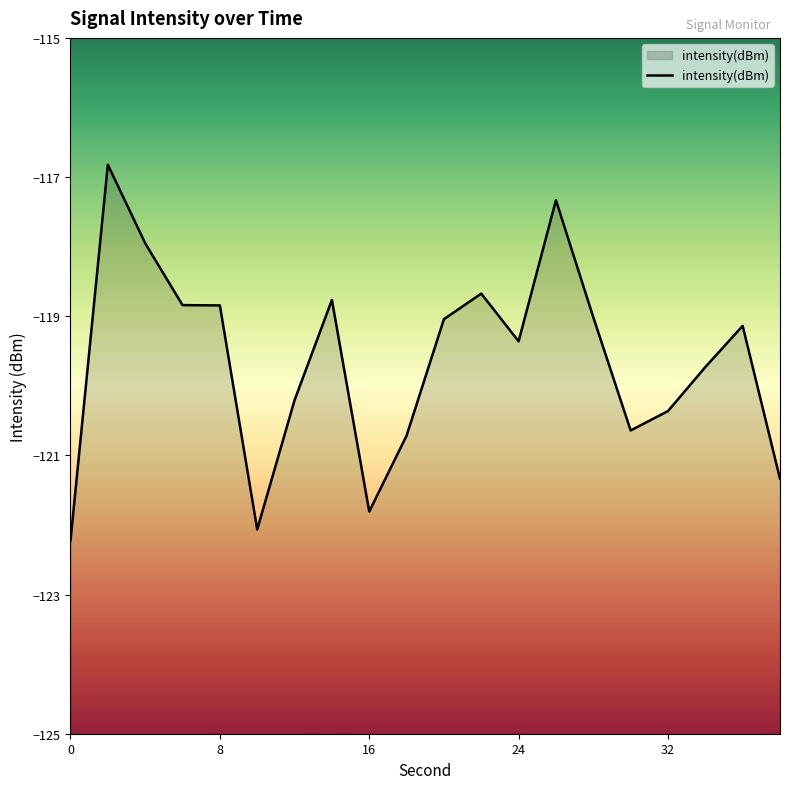

How many data points are less than -119?

13